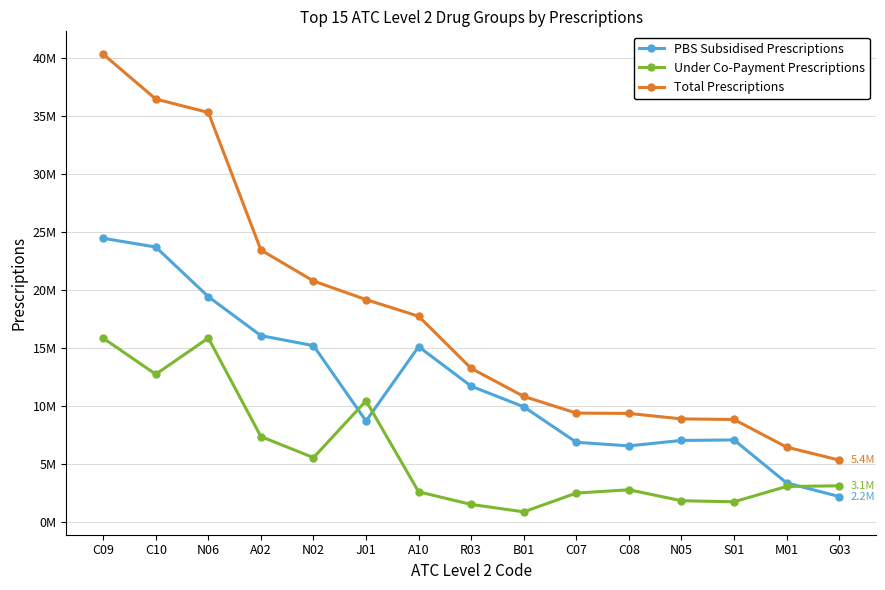

What position from the left is C09?

1